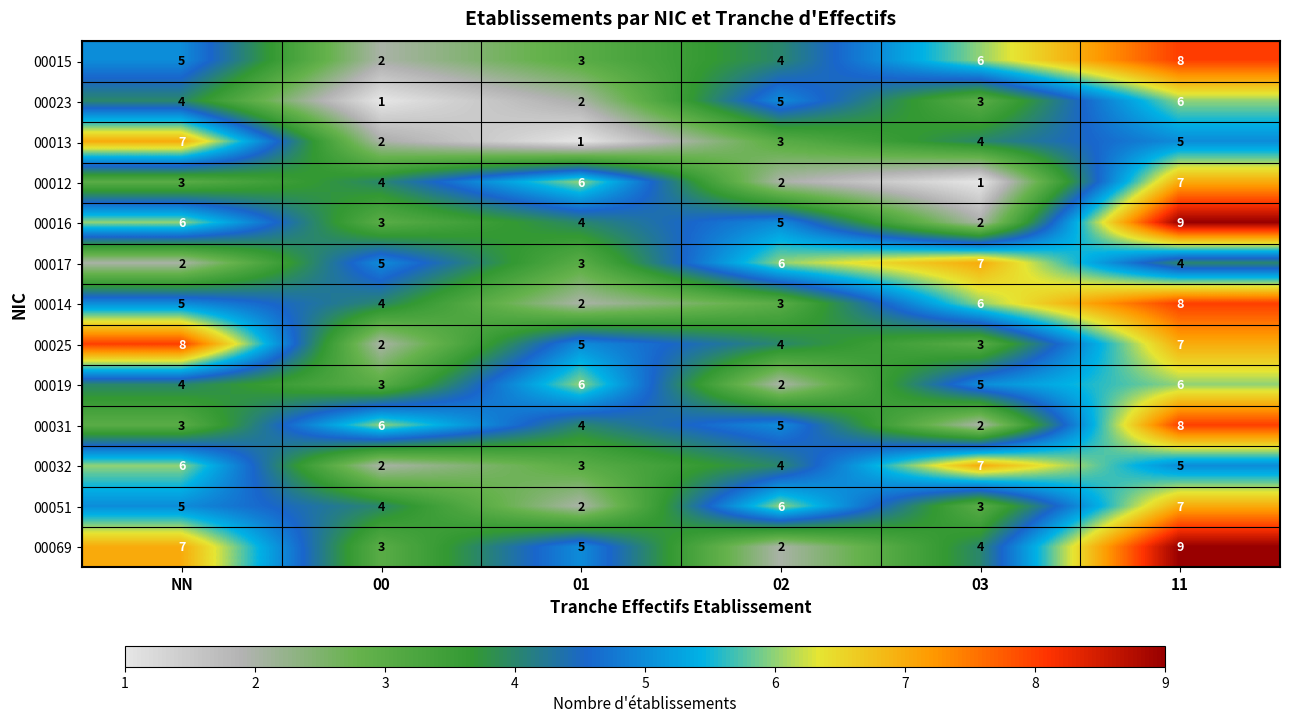

Count the number of data series in this chart.

13